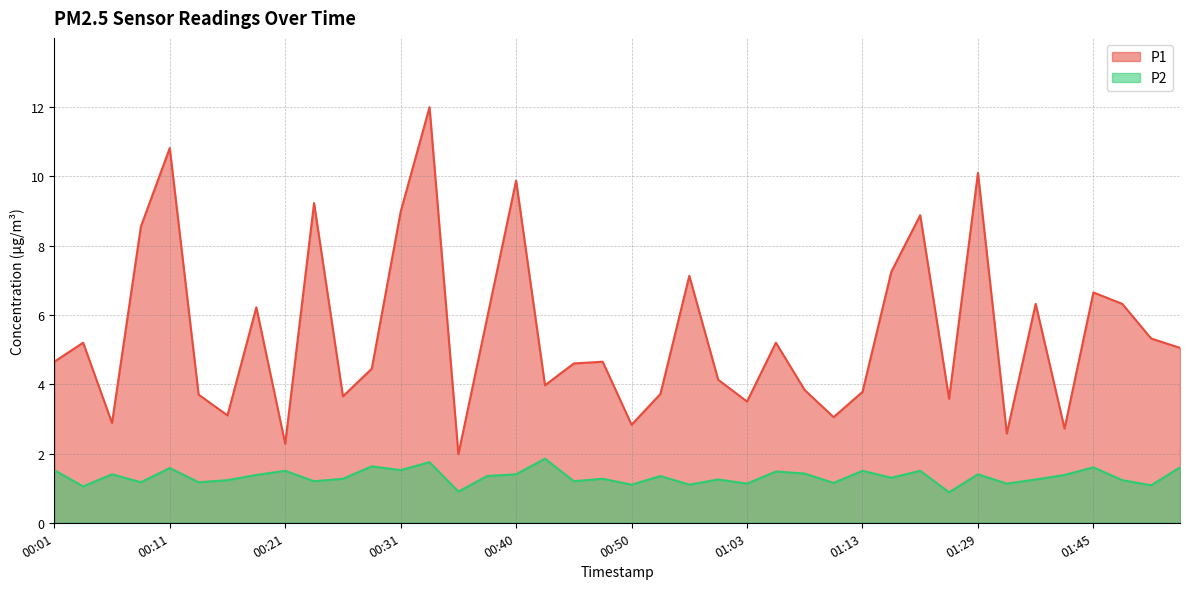

At which category does the chart reach its minimum across all series?

01:26